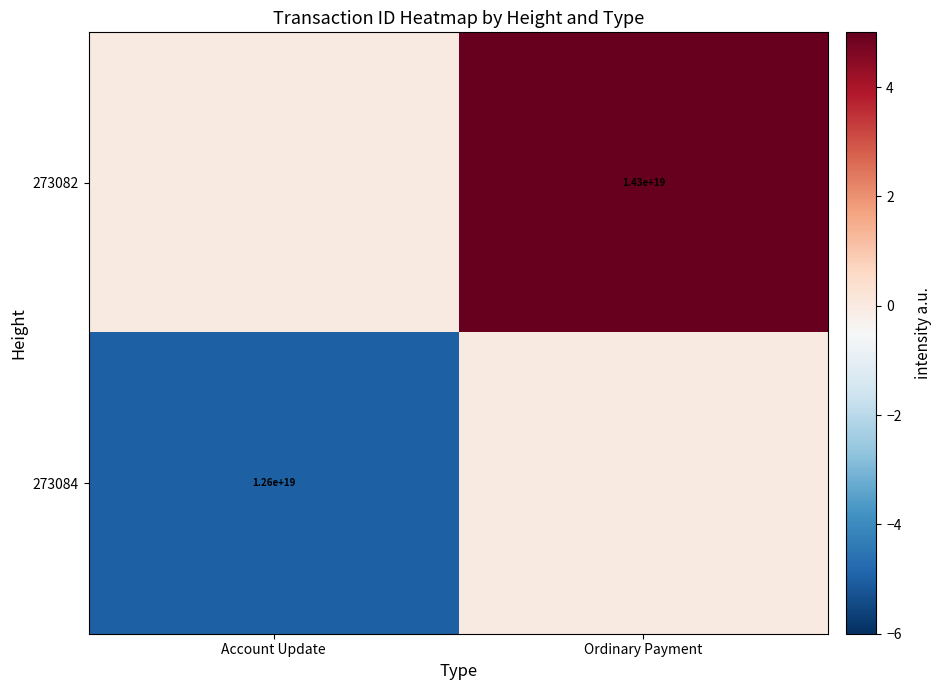

The 273084 series shows 18215144685429053440 at Account Update. True or false?

False